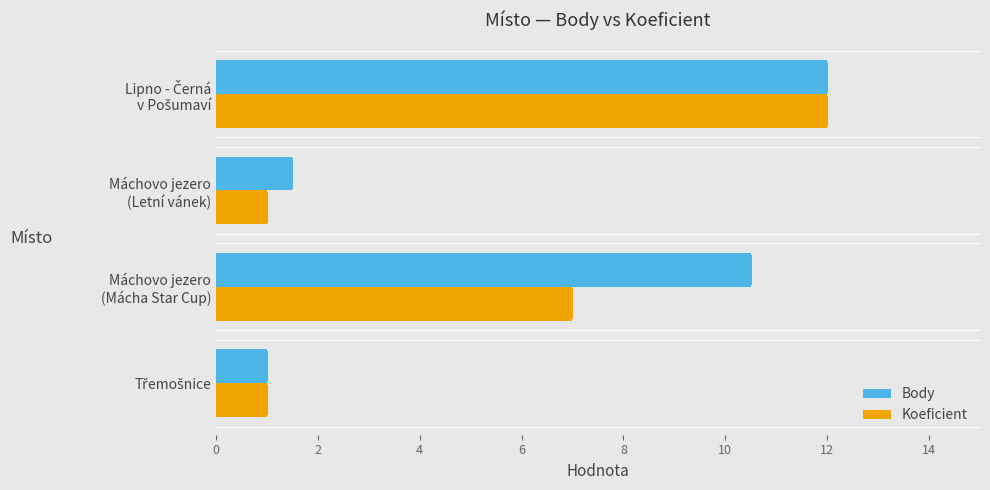

List the series in order of their overall mean, lowest first.

Koeficient, Body